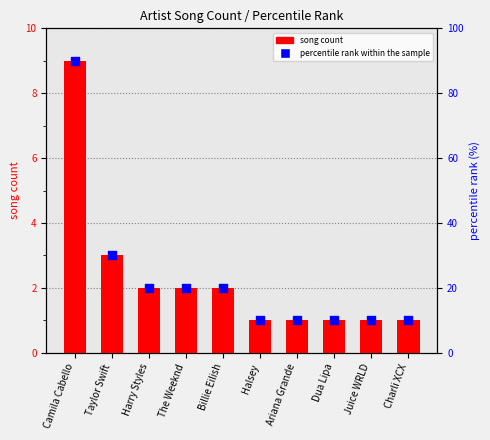

Which series has the largest total across all categories?

percentile rank within the sample